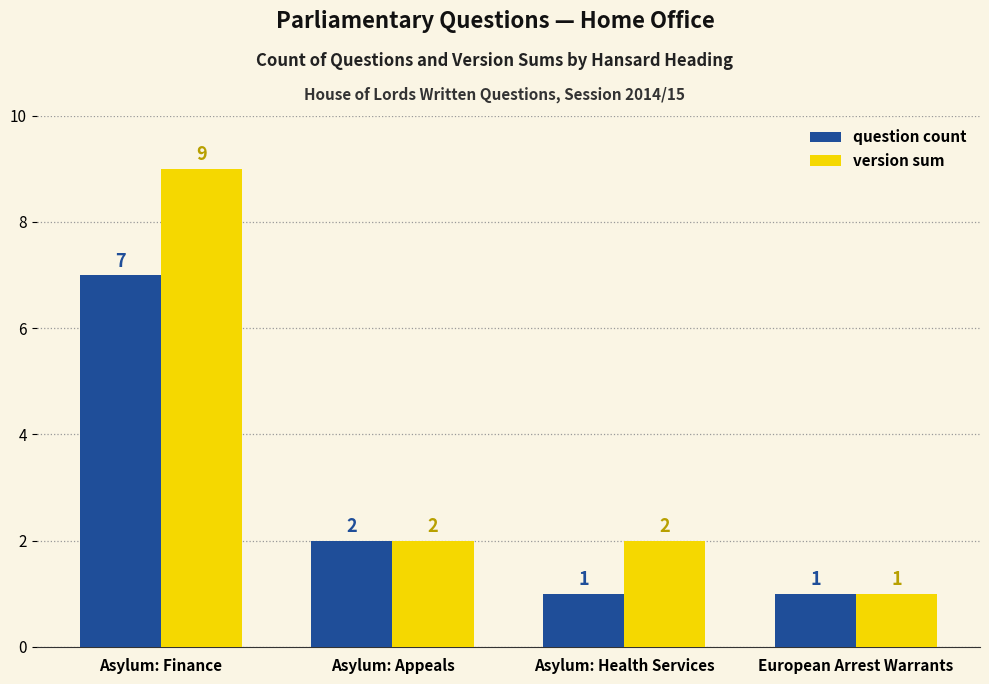

At how many categories does at least one series exceed 4?

1